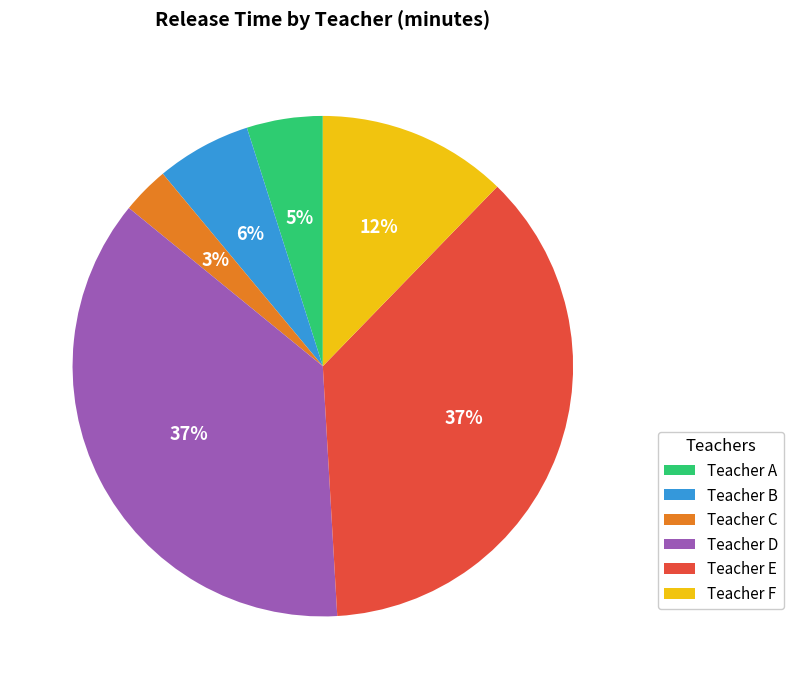

True or false: Teacher F accounts for 2% of the total.

False